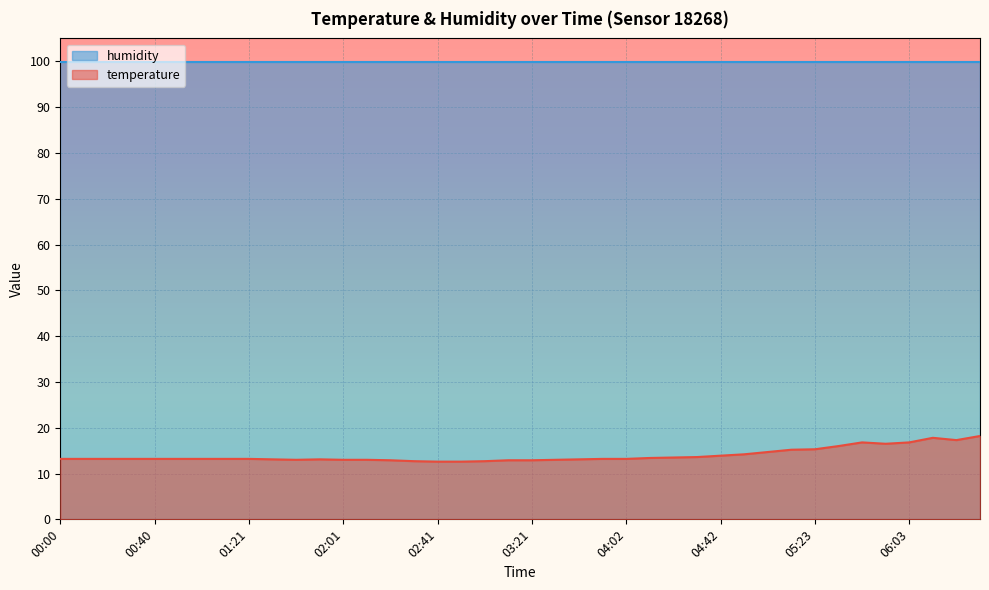

The chart shows a value of 13.2 at 01:00. True or false?

True